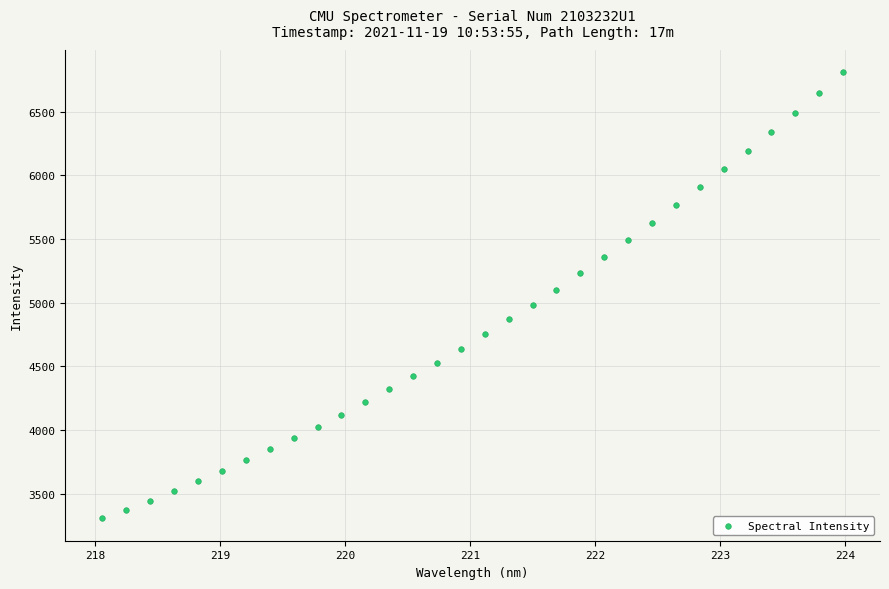

What is the range of Y values (max minus min)?

3501.1